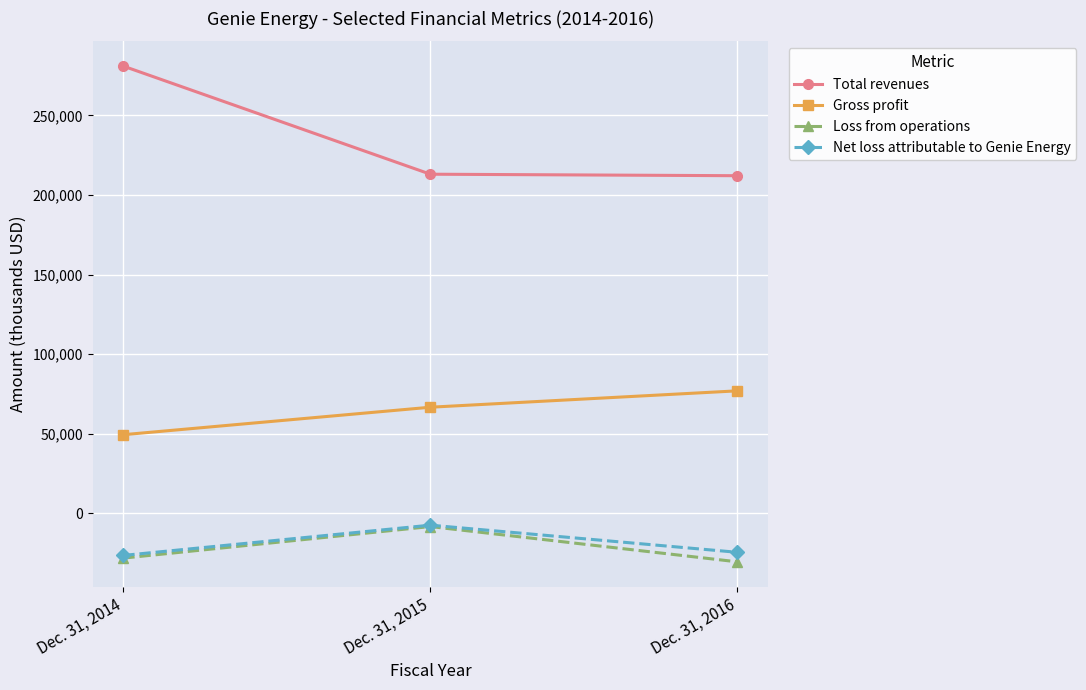

True or false: Net loss attributable to Genie Energy has a value of -24525 at Dec. 31, 2016.

True